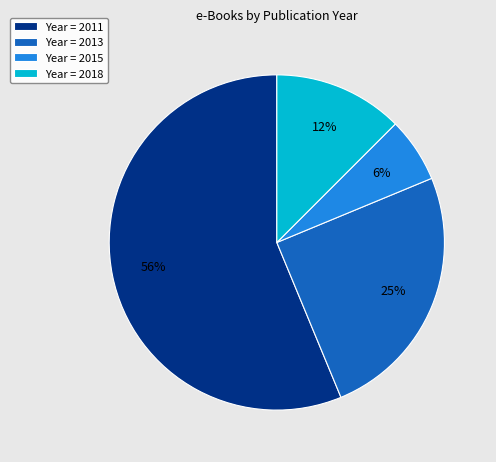

What percentage is the Year = 2015 slice, to the nearest percent?

6%